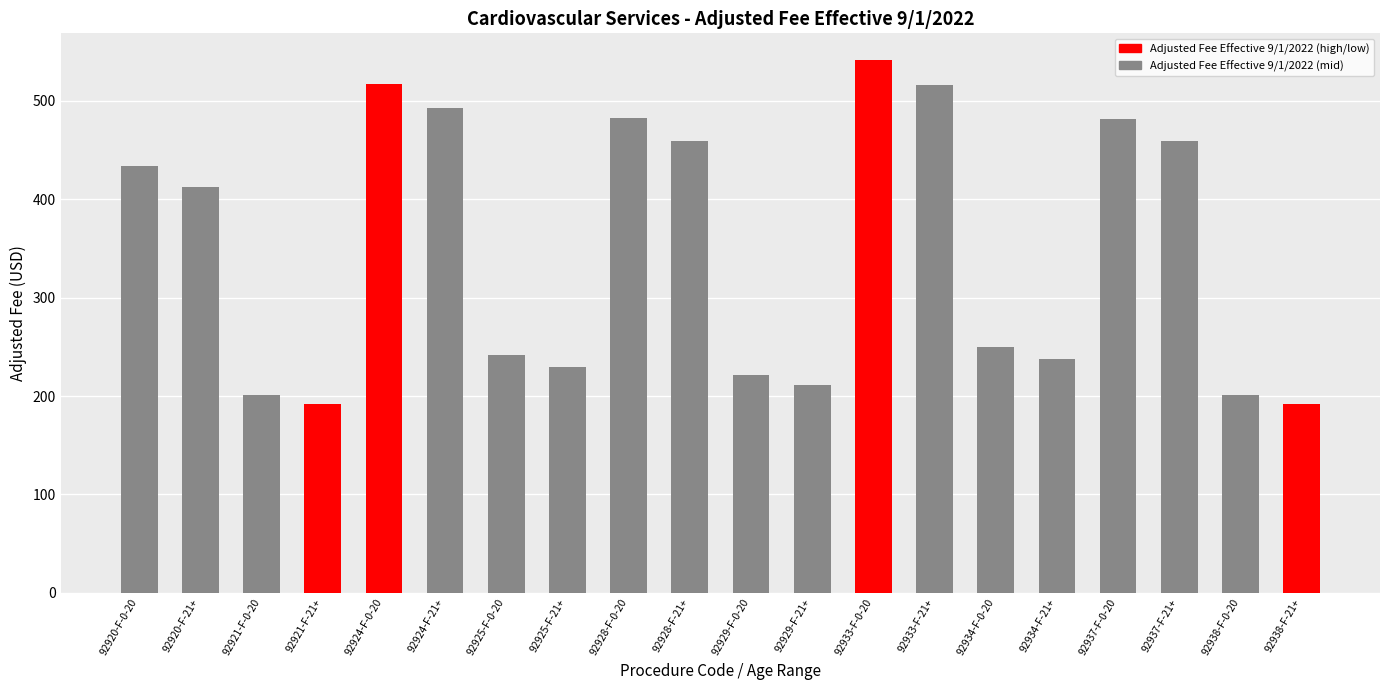

Count the number of values greater than 412.

10